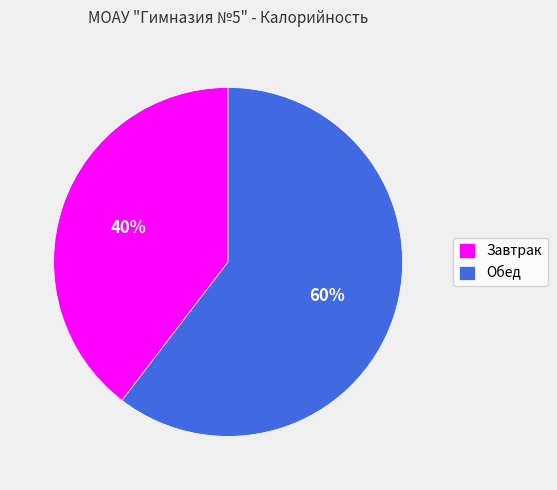

To the nearest percent, what portion does Завтрак represent?

40%